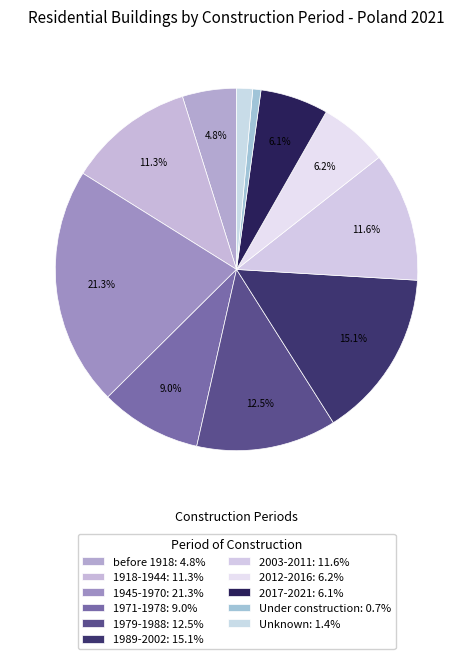

True or false: 2003-2011 accounts for 1% of the total.

False